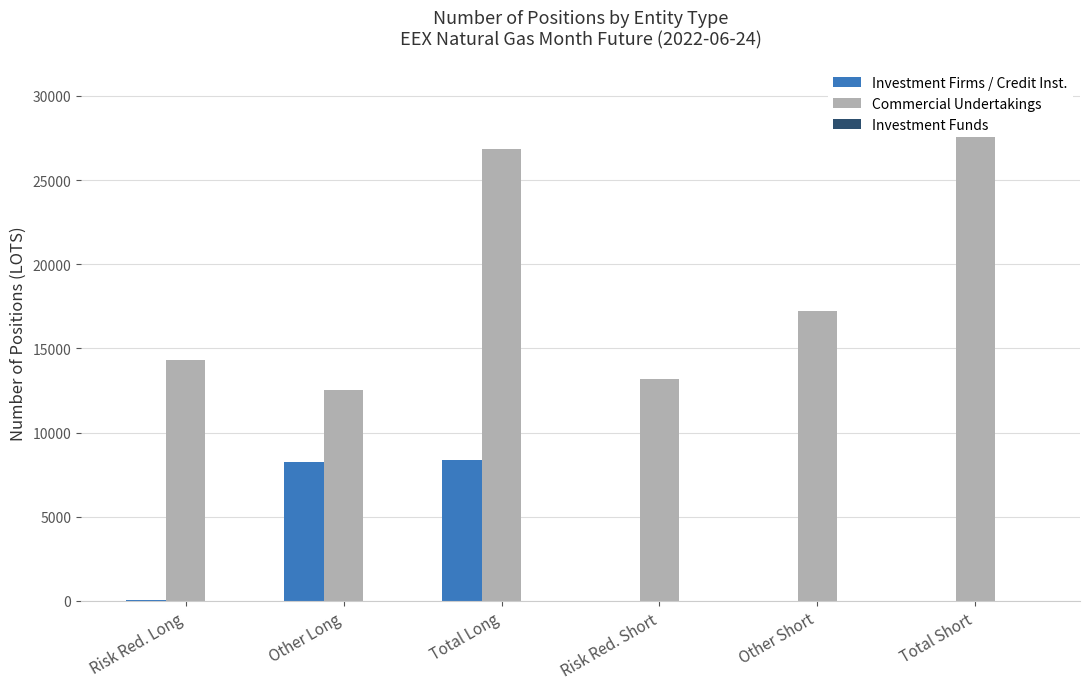

Reading right to left, what are all the values shown in this chart?

Investment Firms / Credit Inst.: Total Short=0	Other Short=0	Risk Red. Short=0	Total Long=8343	Other Long=8277	Risk Red. Long=66
Commercial Undertakings: Total Short=30407	Other Short=17202	Risk Red. Short=13205	Total Long=26874	Other Long=12545	Risk Red. Long=14329
Investment Funds: Total Short=0	Other Short=0	Risk Red. Short=0	Total Long=0	Other Long=0	Risk Red. Long=0